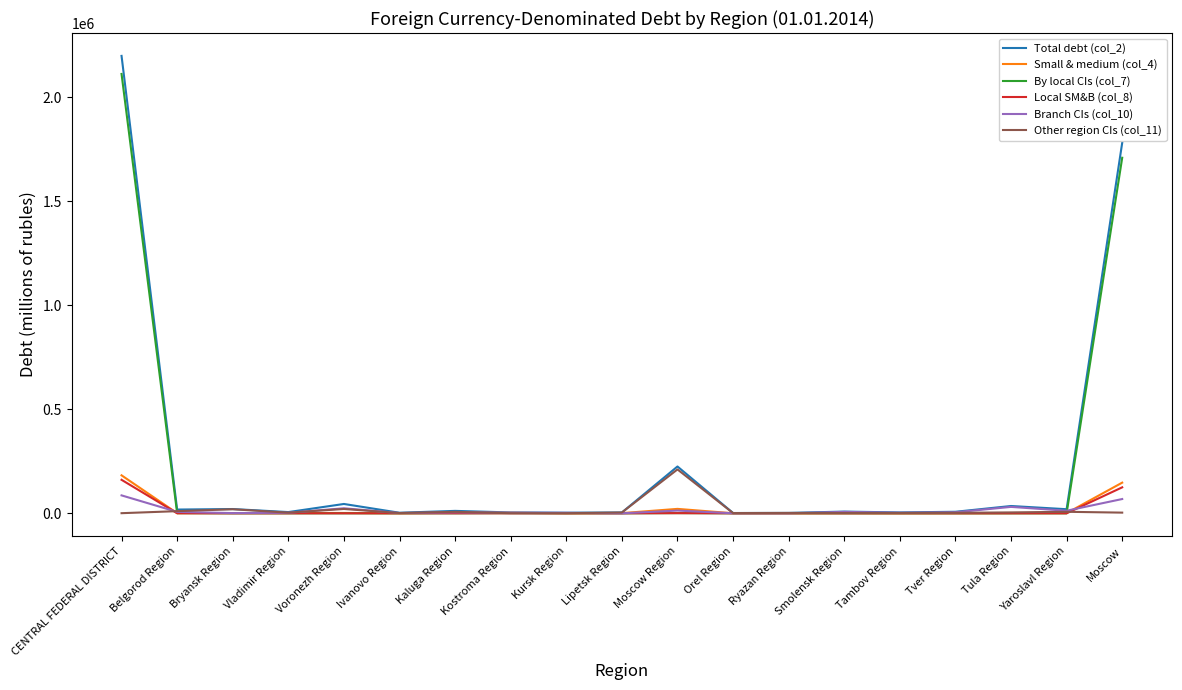

Which label corresponds to the largest value in the chart?

CENTRAL FEDERAL DISTRICT